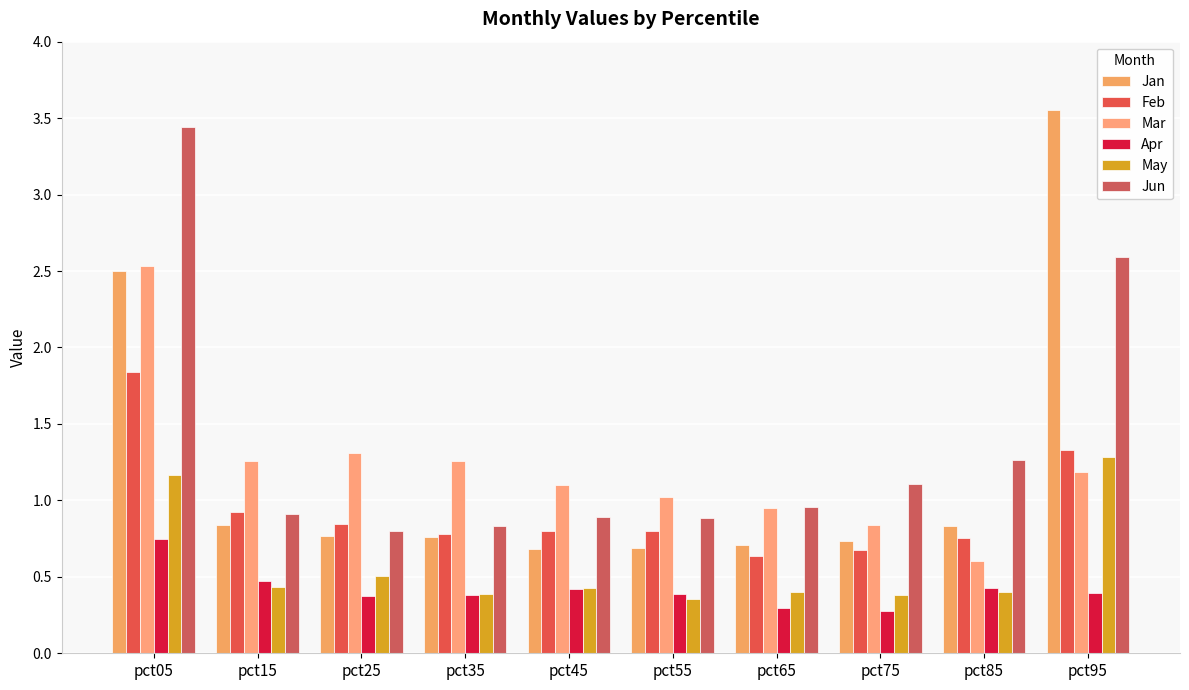

Does the chart contain any negative values?

No